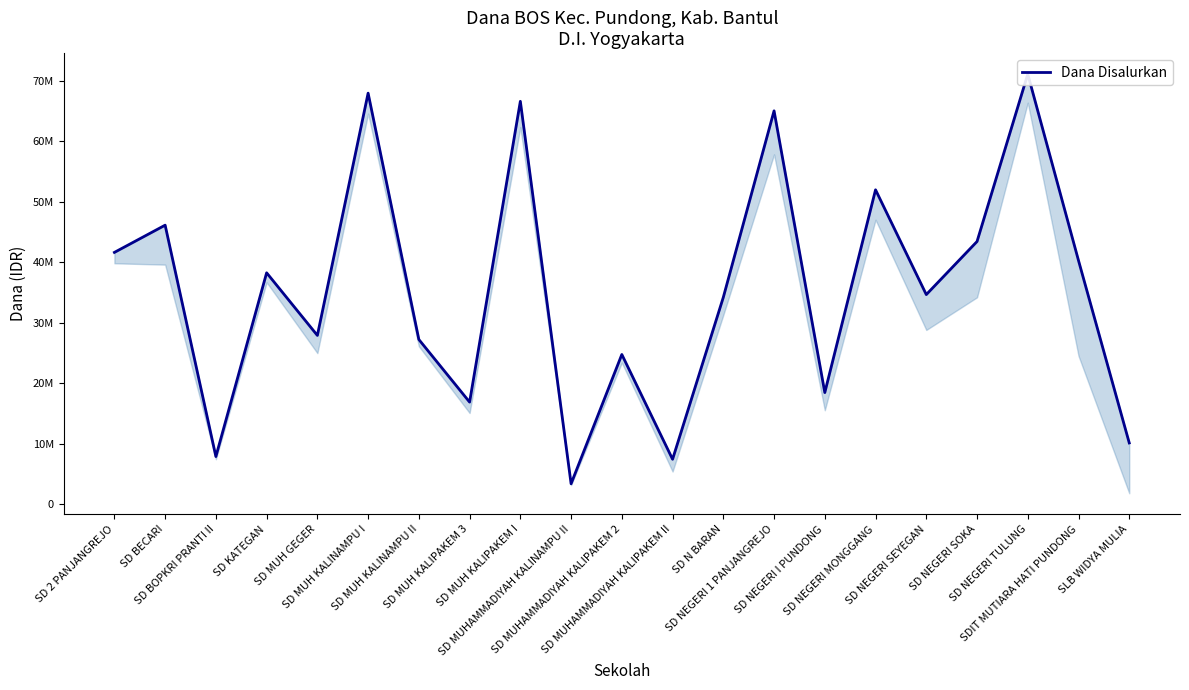

How many points are higher than both their immediate neighbors (excluding endpoints)?

8